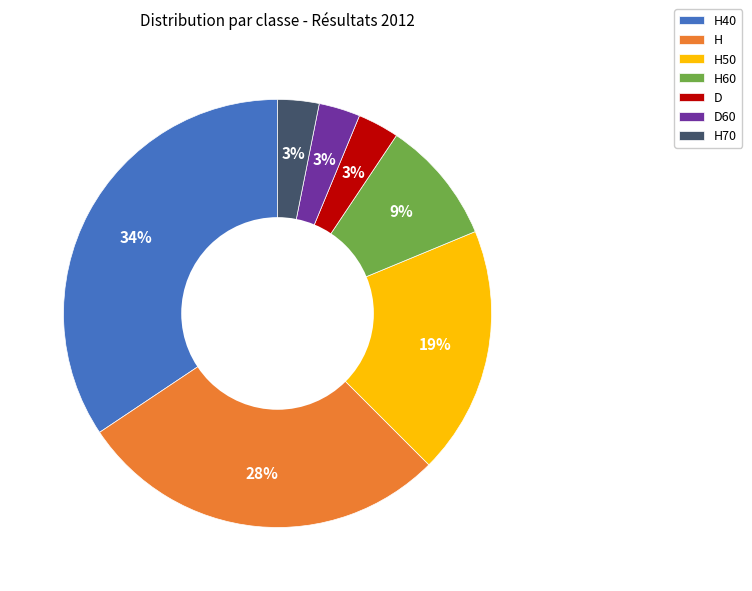

Do H and H60 together represent more than half of the pie?

No